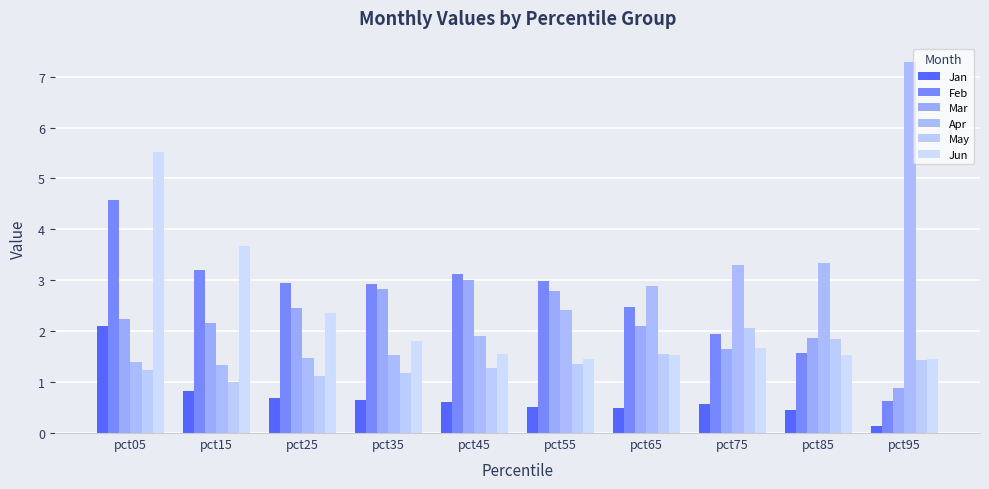

At which label does Feb first exceed 2?

pct05